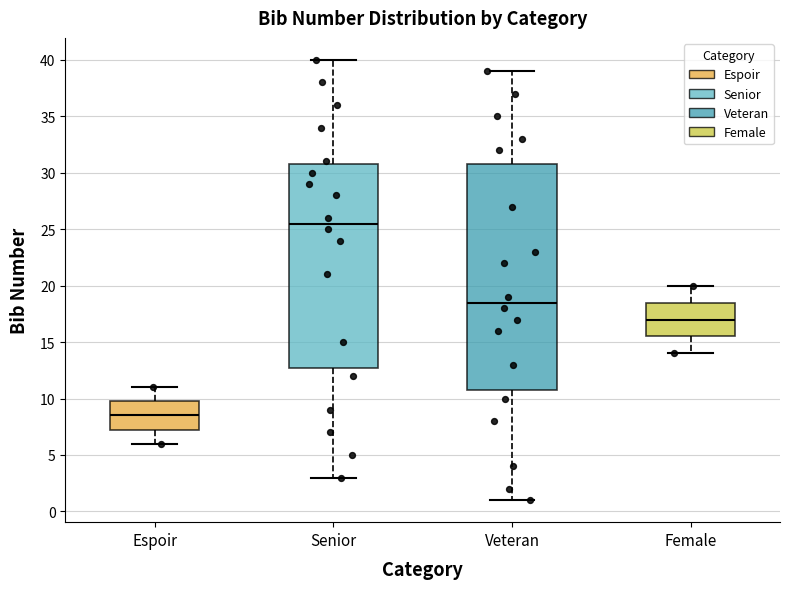

Reading left to right, transcribe this box plot: for each box, give where its median line is, the range the box spans, and where its two whiskers end, as read against the y-axis. The values are not printed on the chart, so give them approximately, as read against the axis.

Espoir: median 8.5, box 7.5 to 10.0, whiskers 6.0 to 11.0
Senior: median 25.5, box 13.0 to 31.0, whiskers 3.0 to 40.0
Veteran: median 18.5, box 11.0 to 31.0, whiskers 1.0 to 39.0
Female: median 17.0, box 15.5 to 18.5, whiskers 14.0 to 20.0